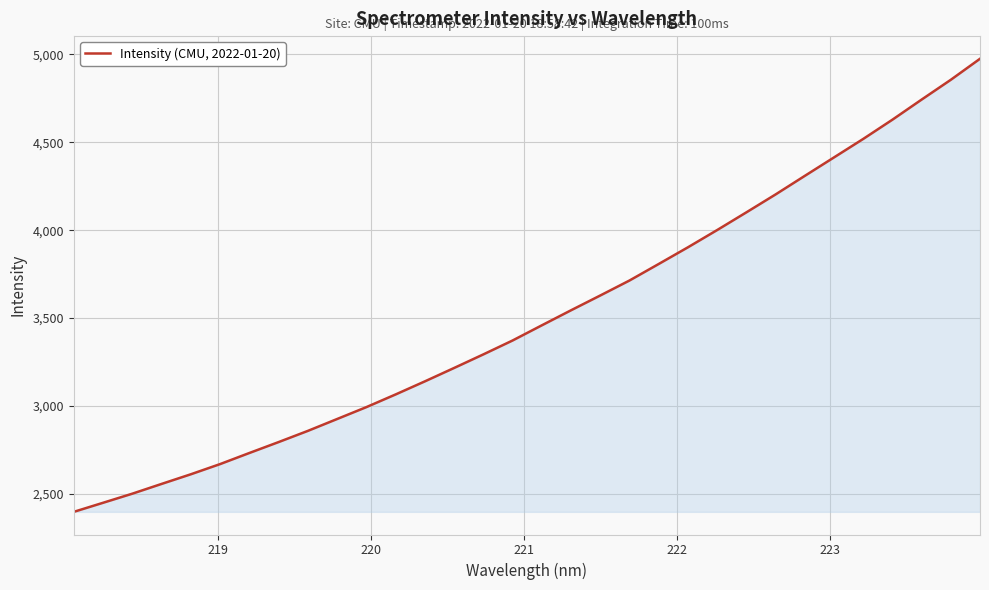

What is the smallest value displayed?

2397.7